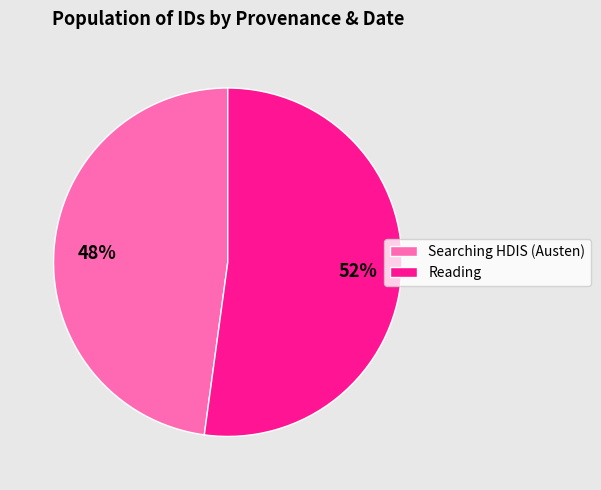

How many slices are in this pie chart?

2